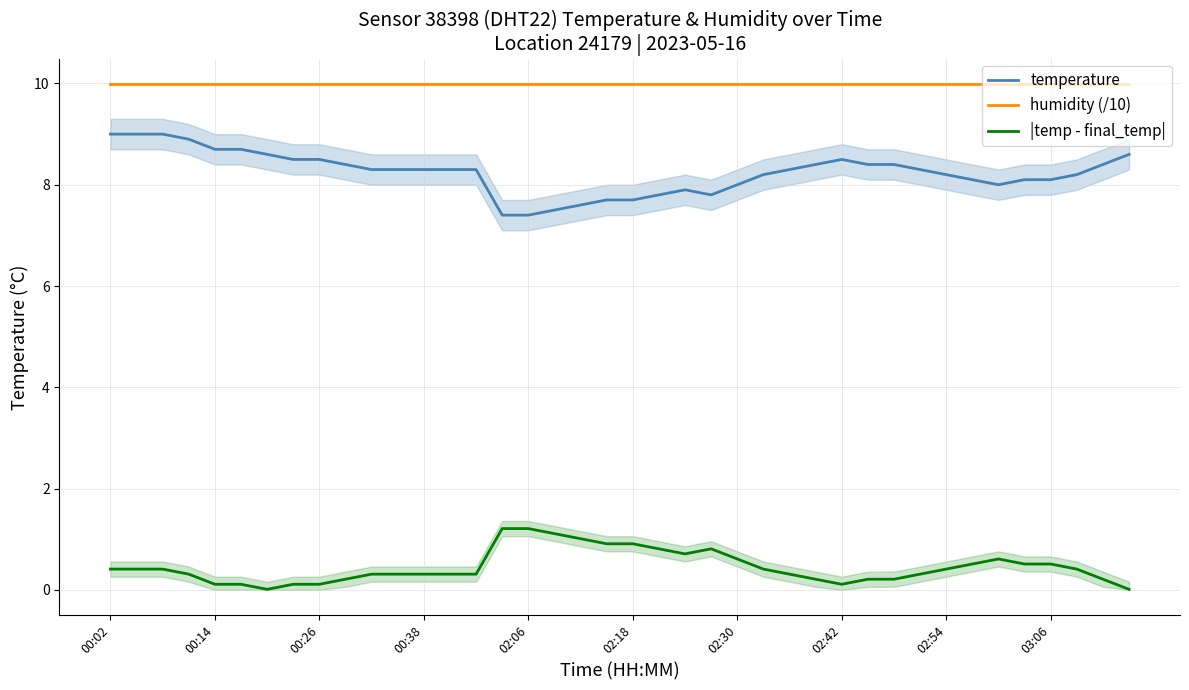

In temperature, how many points are higher than both neighbors (excluding endpoints)?

2